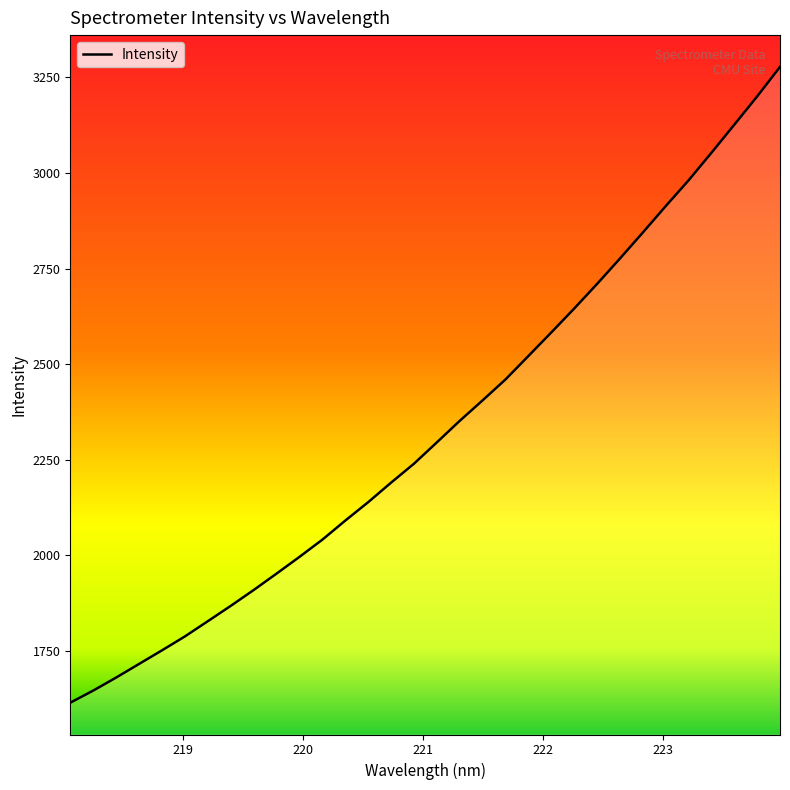

Reading left to right, transcribe all the data shown in this chart.

1615.0	1646.7	1680.7	1716.3	1751.9	1788.3	1828.1	1868.1	1909.5	1952.5	1996.2	2041.3	2091.1	2139.3	2190.3	2239.8	2295.6	2352.0	2405.6	2460.2	2521.5	2583.0	2645.5	2709.8	2776.3	2844.2	2913.3	2980.7	3052.8	3126.2	3200.2	3277.4